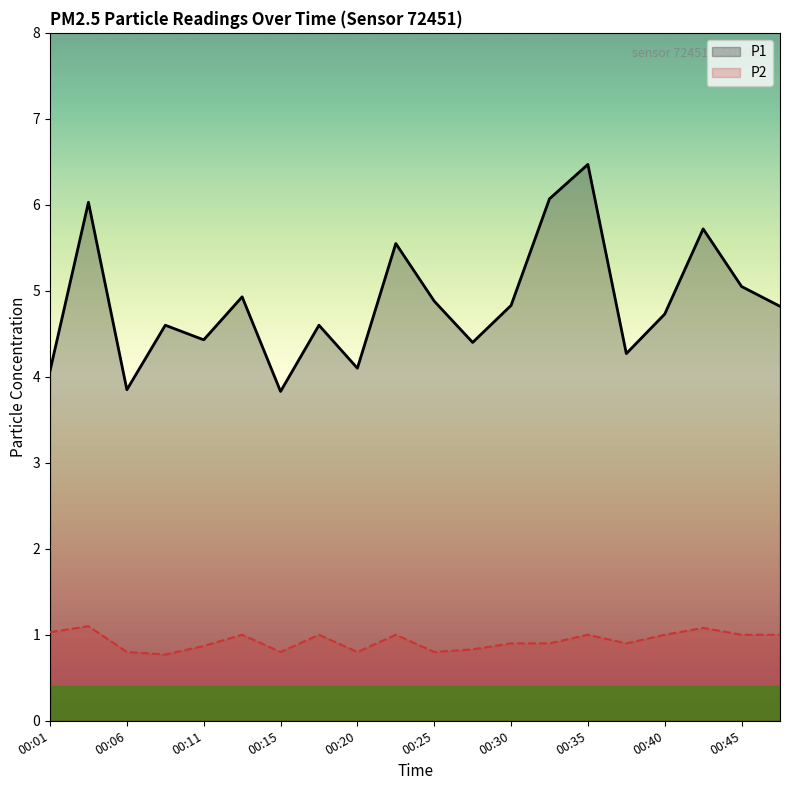

At how many categories does at least one series exceed 2?

20